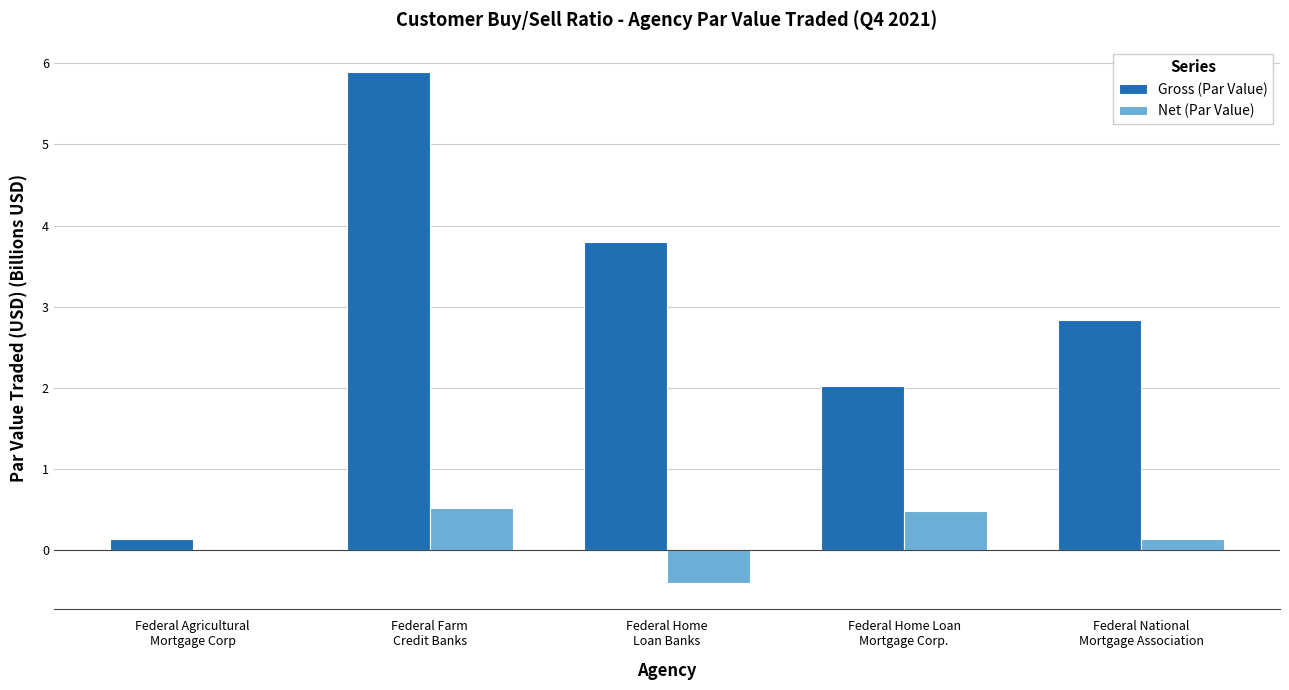

What is the maximum value for Gross (Par Value)?

5.9